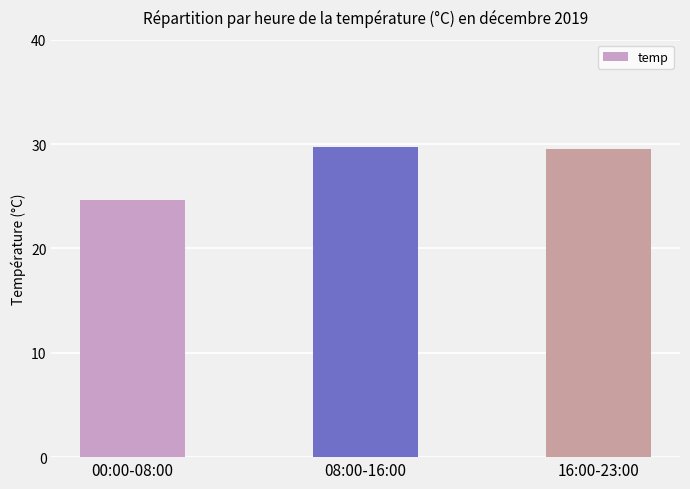

What is the average value?

27.9